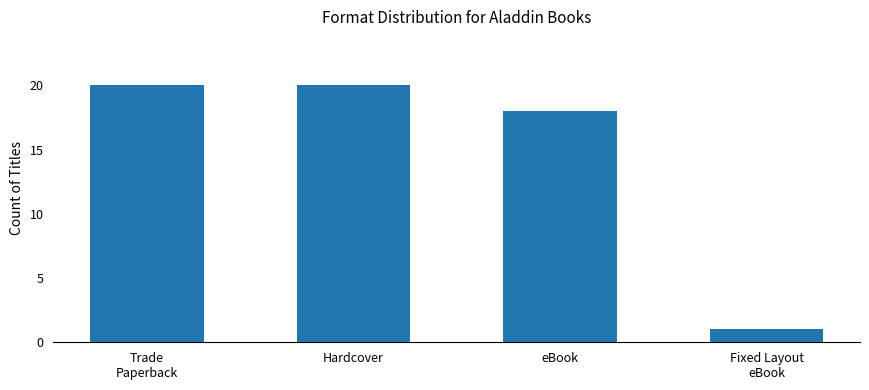

How many bars are there in total?

4